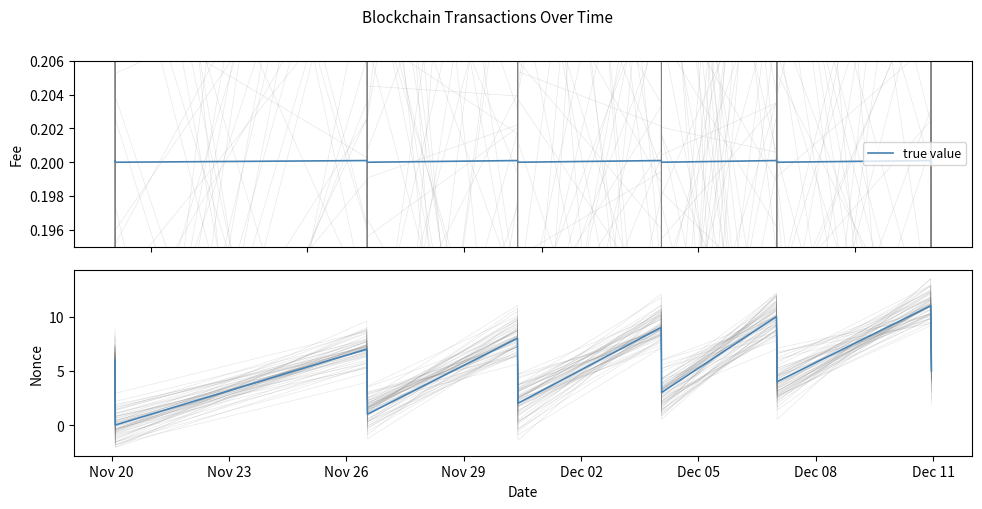

What is the value of the 11th point from the left?

11